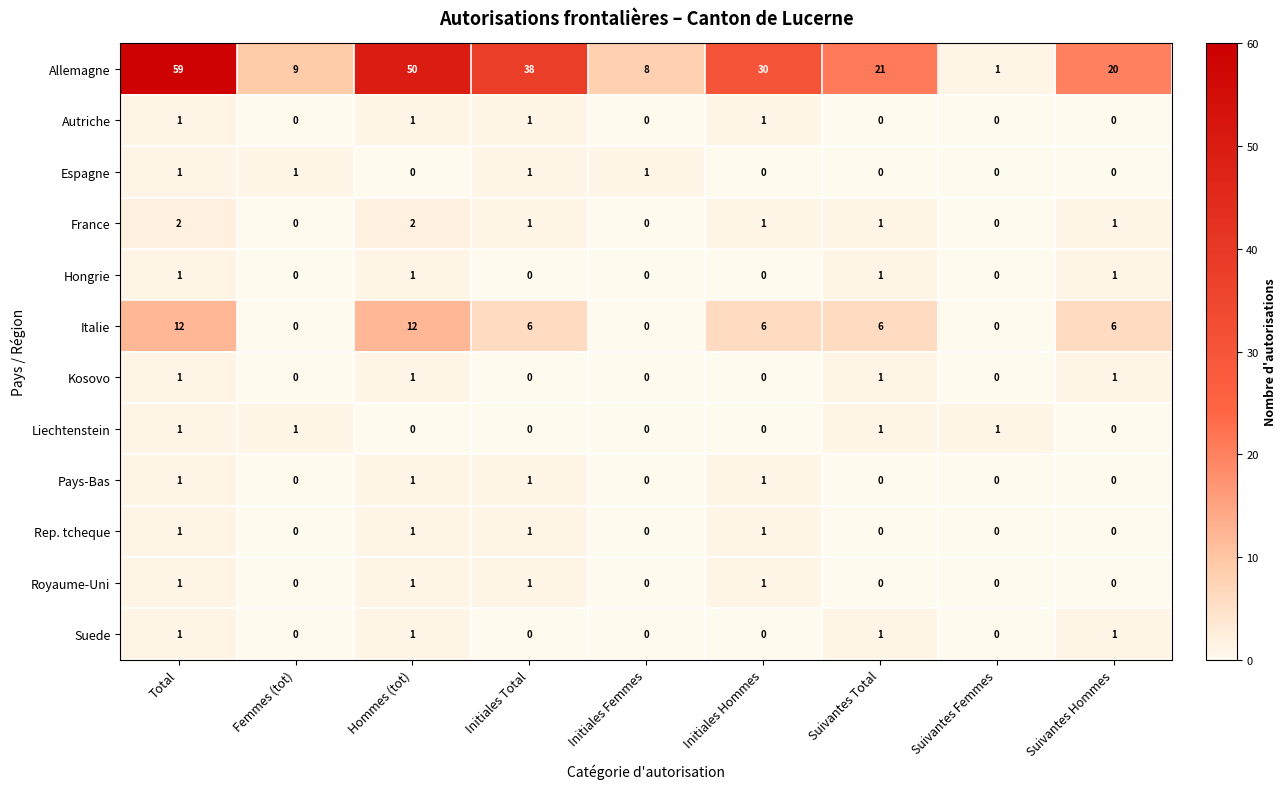

How many categories are shown in the chart?

9